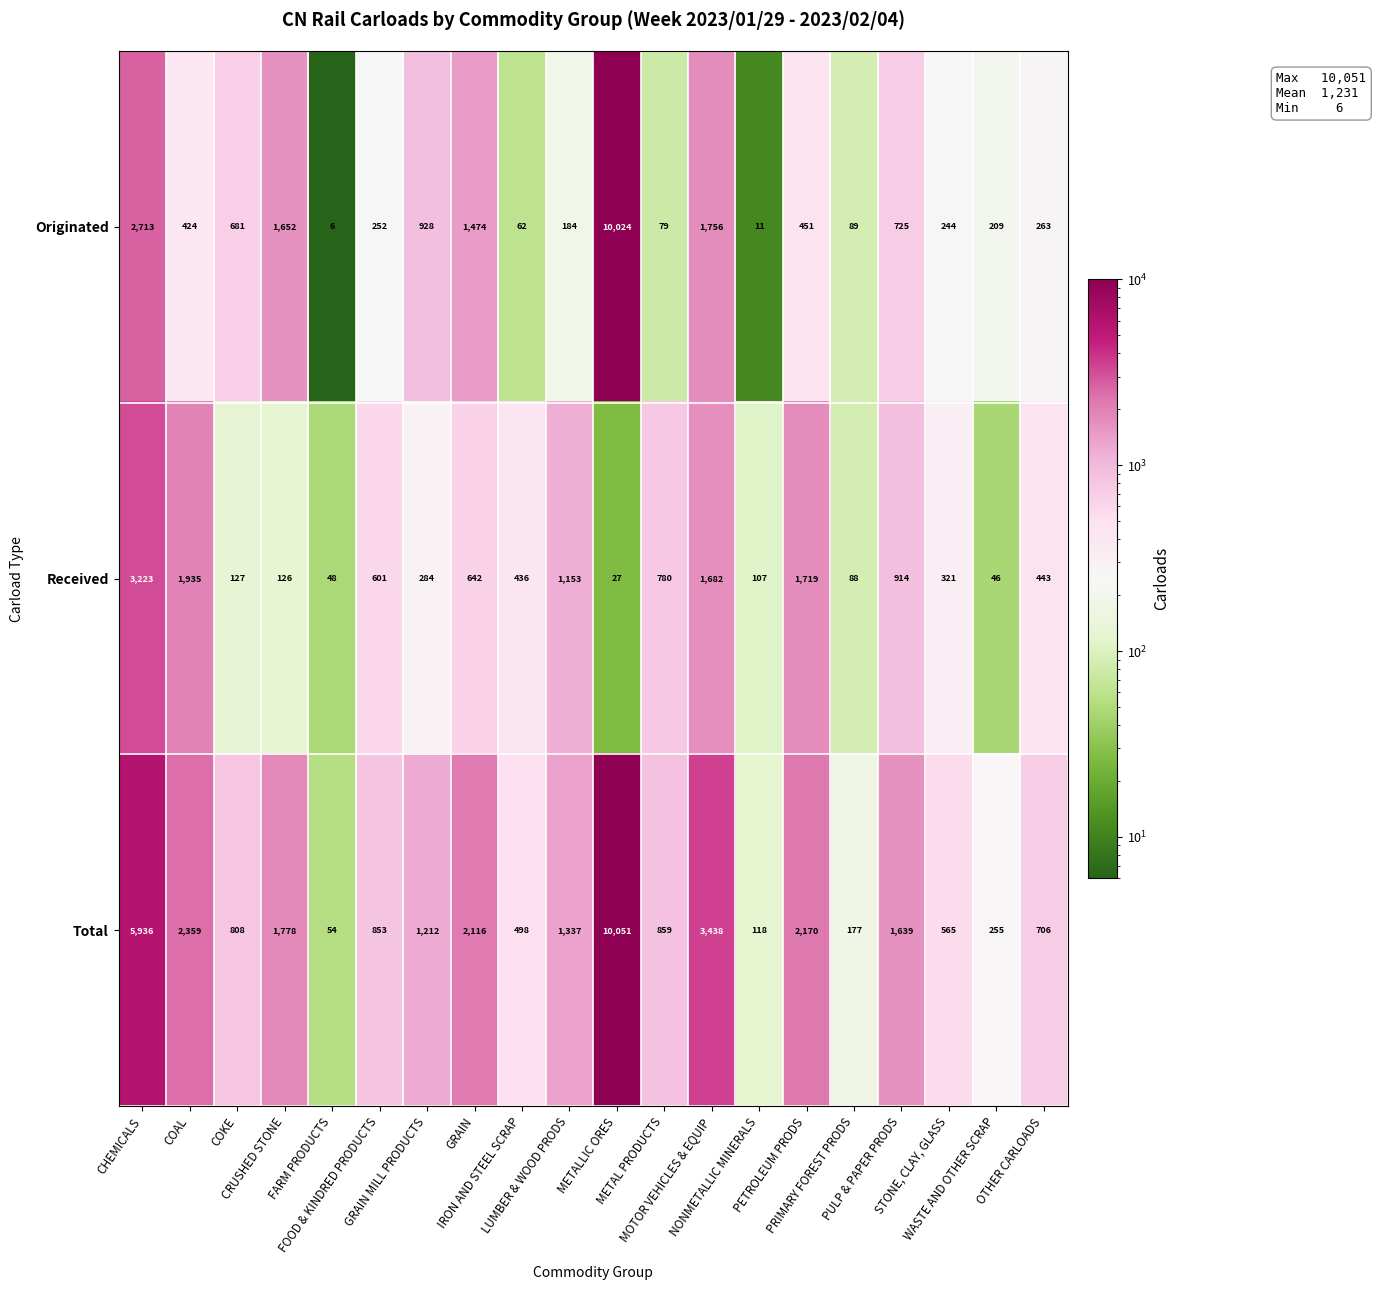

What is the minimum value for Total?

54